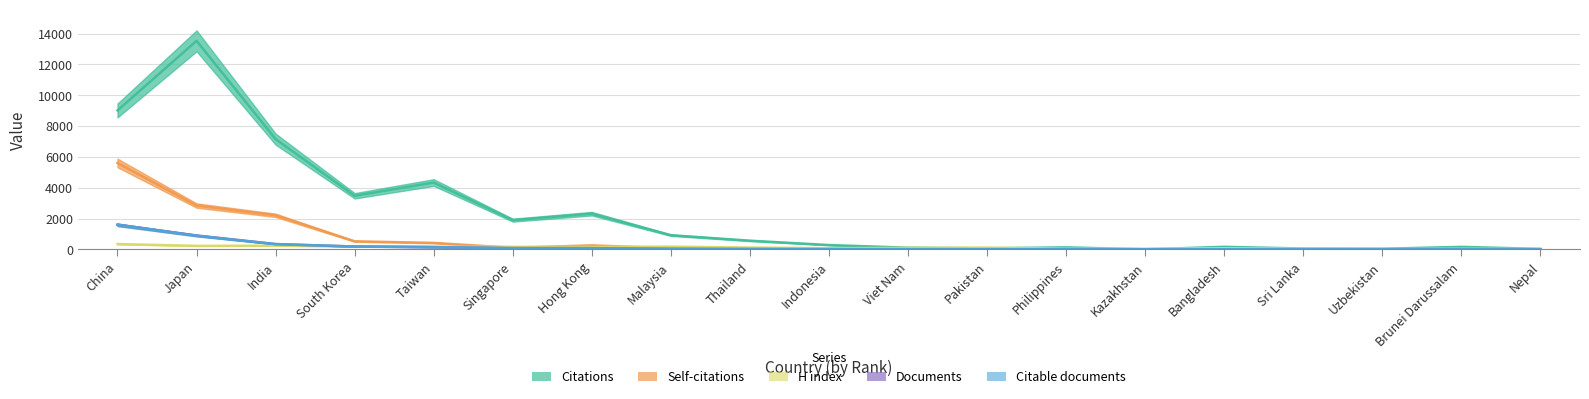

The Citable documents series shows 364 at Japan. True or false?

False